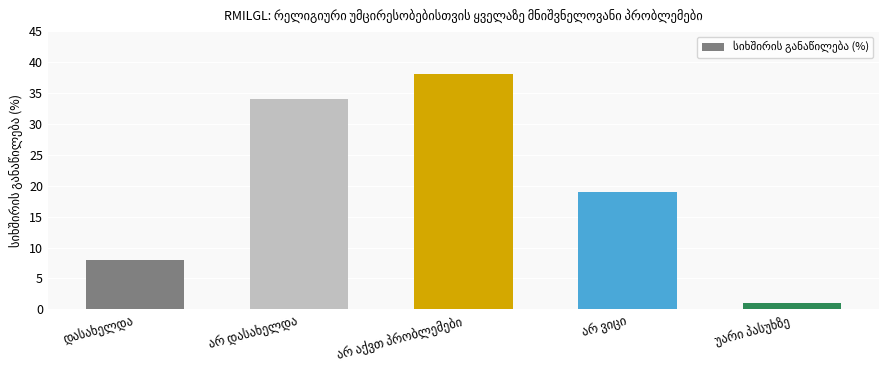

What is the average value?

20